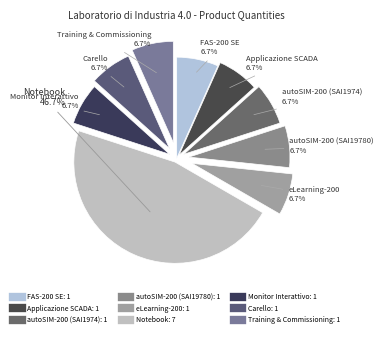

What is the ratio of the value at Training & Commissioning to the value at autoSIM-200 (SAI19780)?

1.0